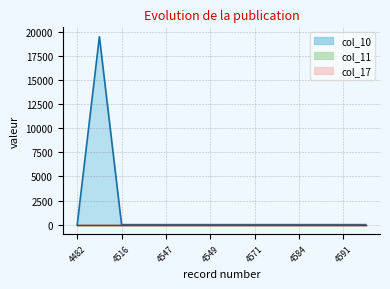

In col_10, how many points are higher than both neighbors (excluding endpoints)?

1